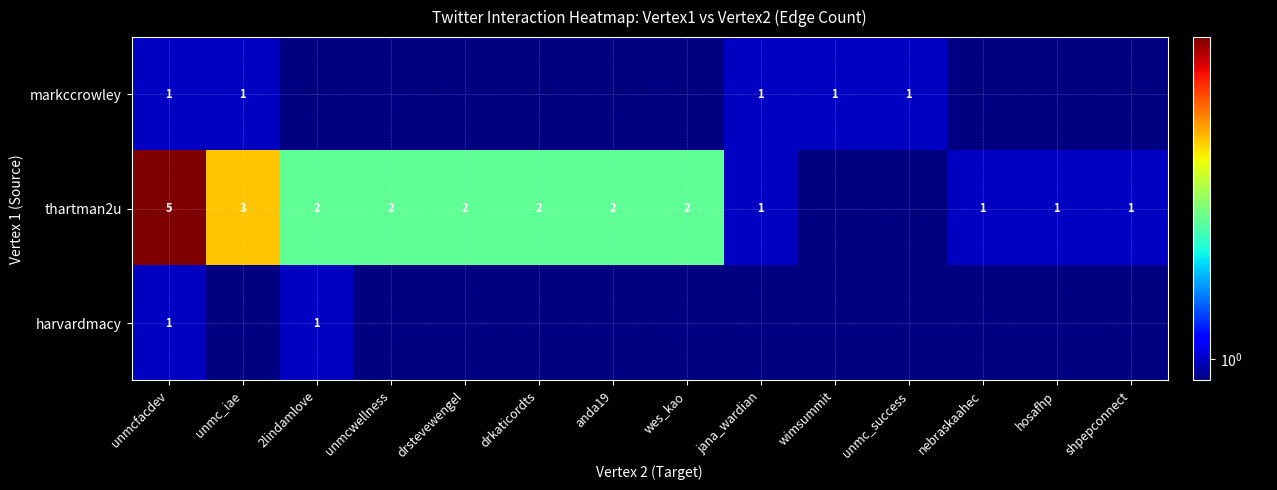

True or false: thartman2u has a value of 0 at anda19.

False